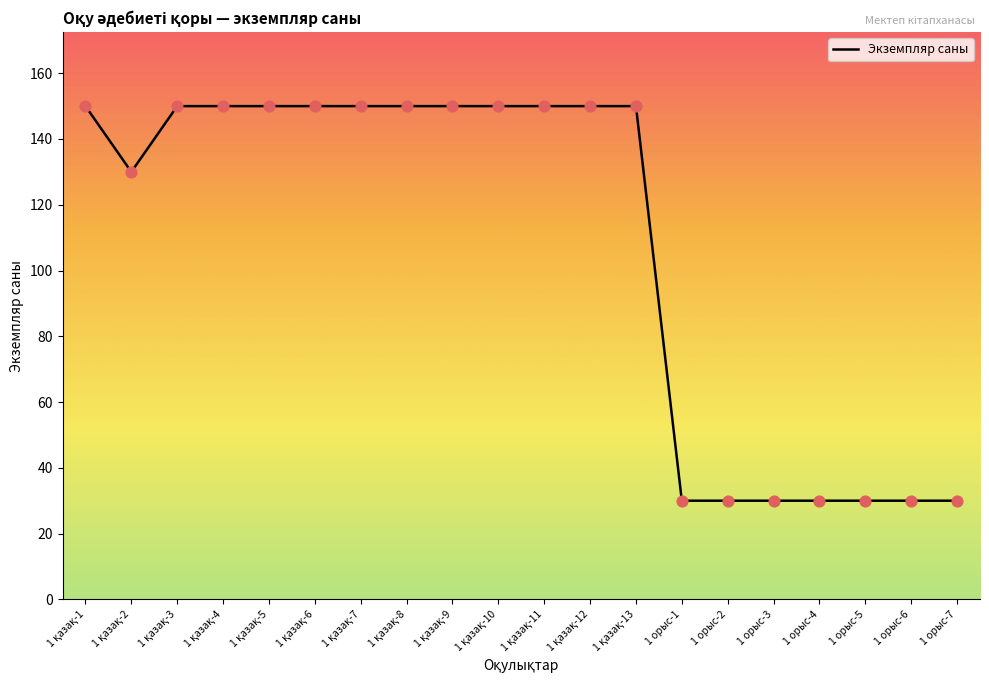

True or false: the data shows 30 at 1 орыс-7.

True